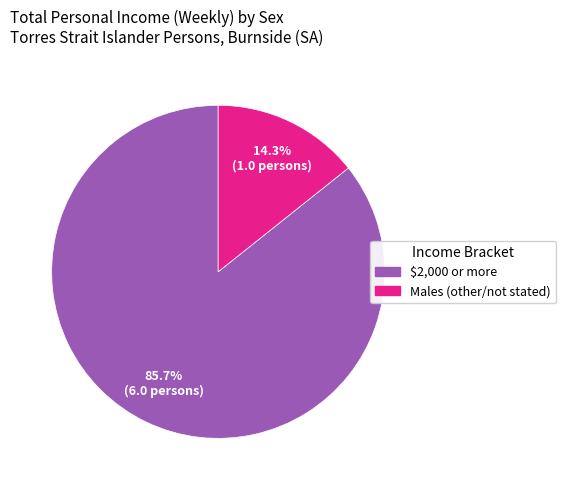

To the nearest percent, what is the average slice percentage?

50%